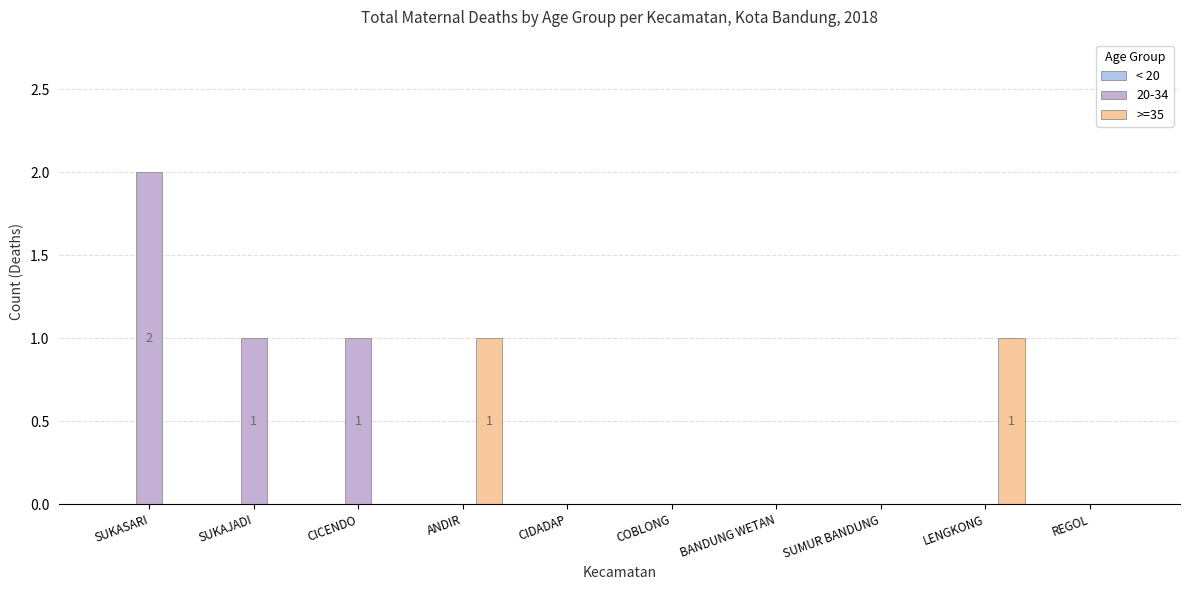

At which label does >=35 reach its minimum?

SUKASARI